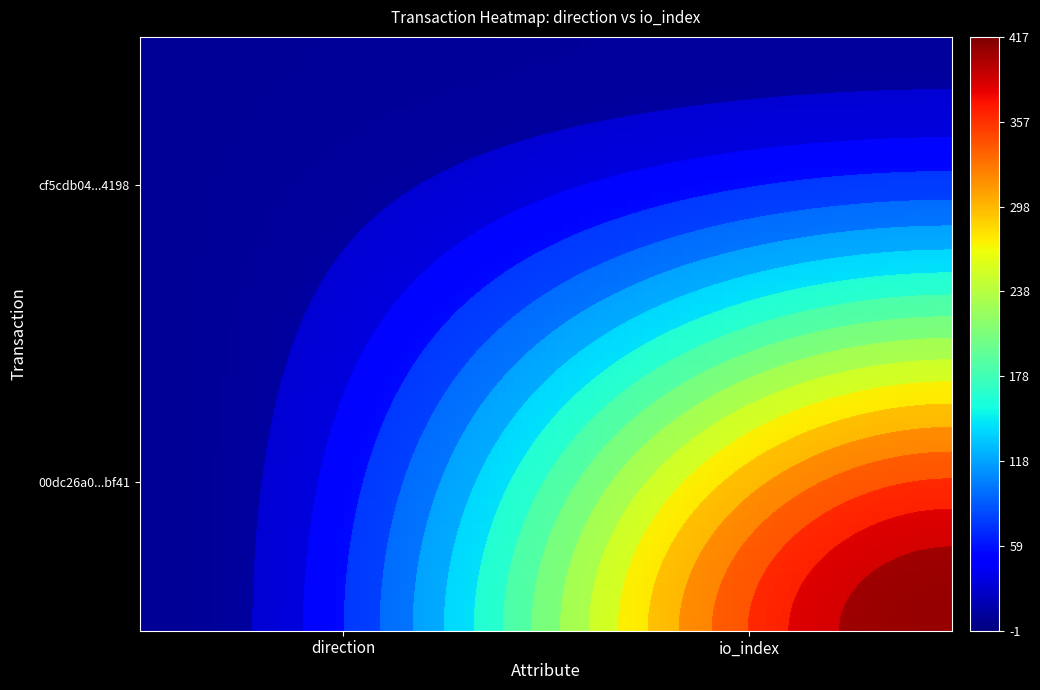

What is the spread (max minus min) of values at 1?

405